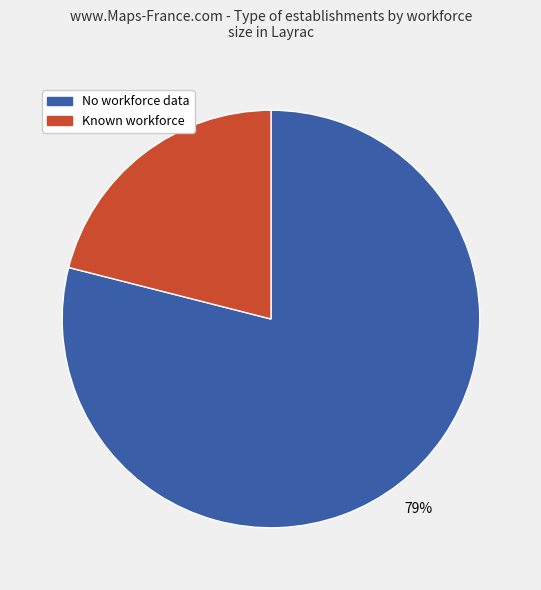

To the nearest percent, what is the difference between the largest and smallest slice percentages?

58%